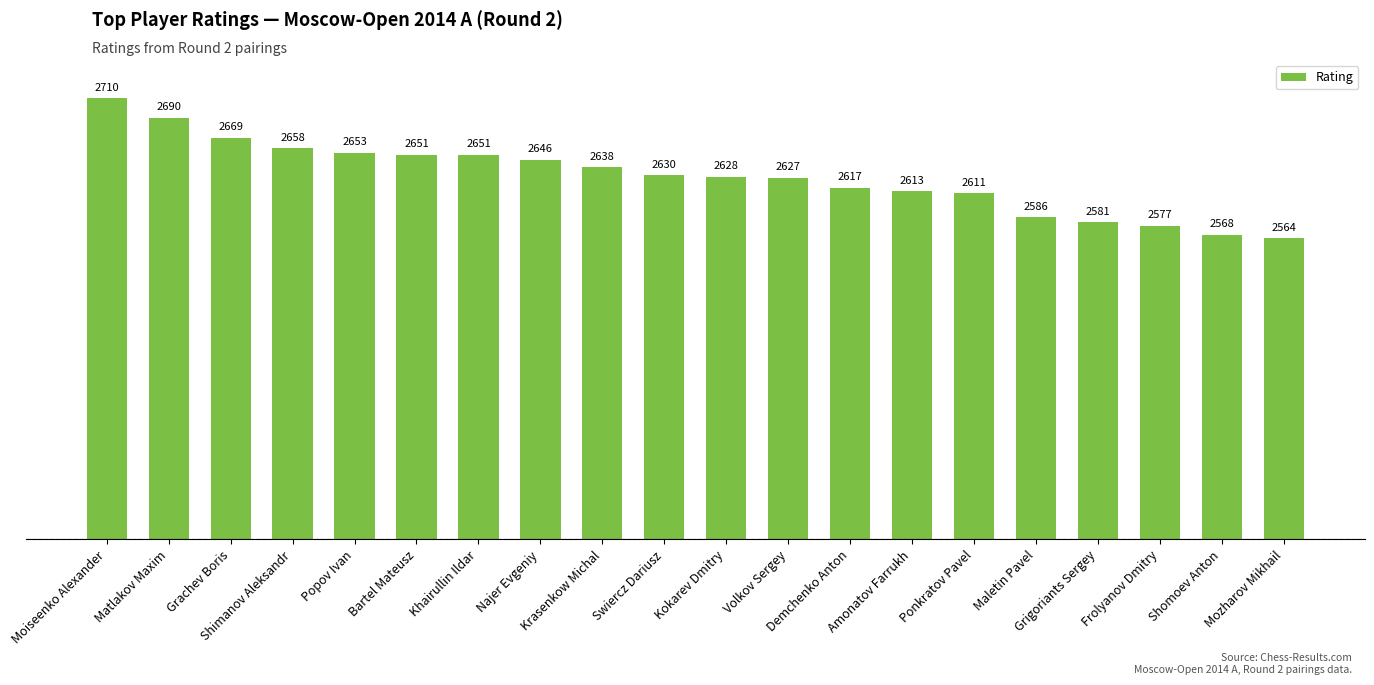

What is the label of the 10th bar from the right?

Kokarev Dmitry